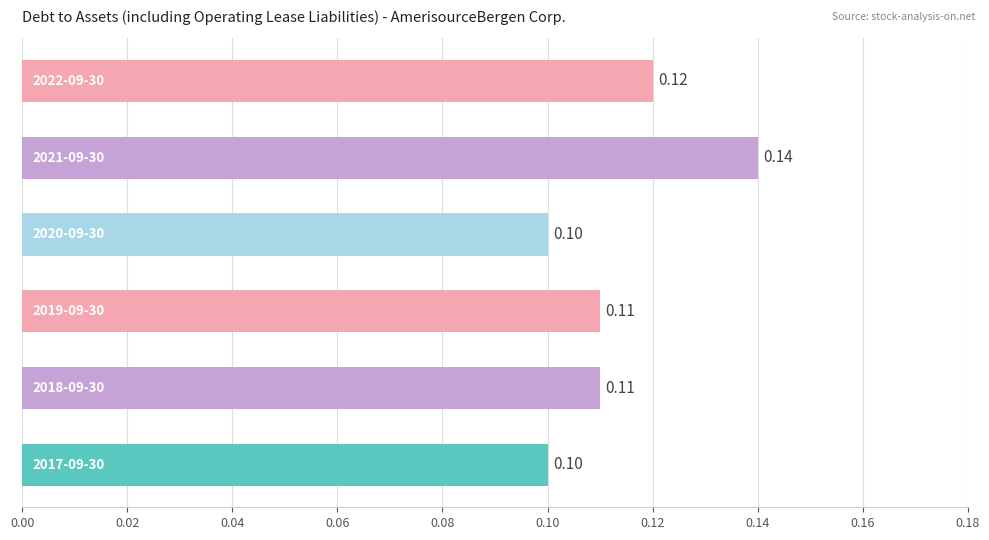

What is the sum of all values?

0.7